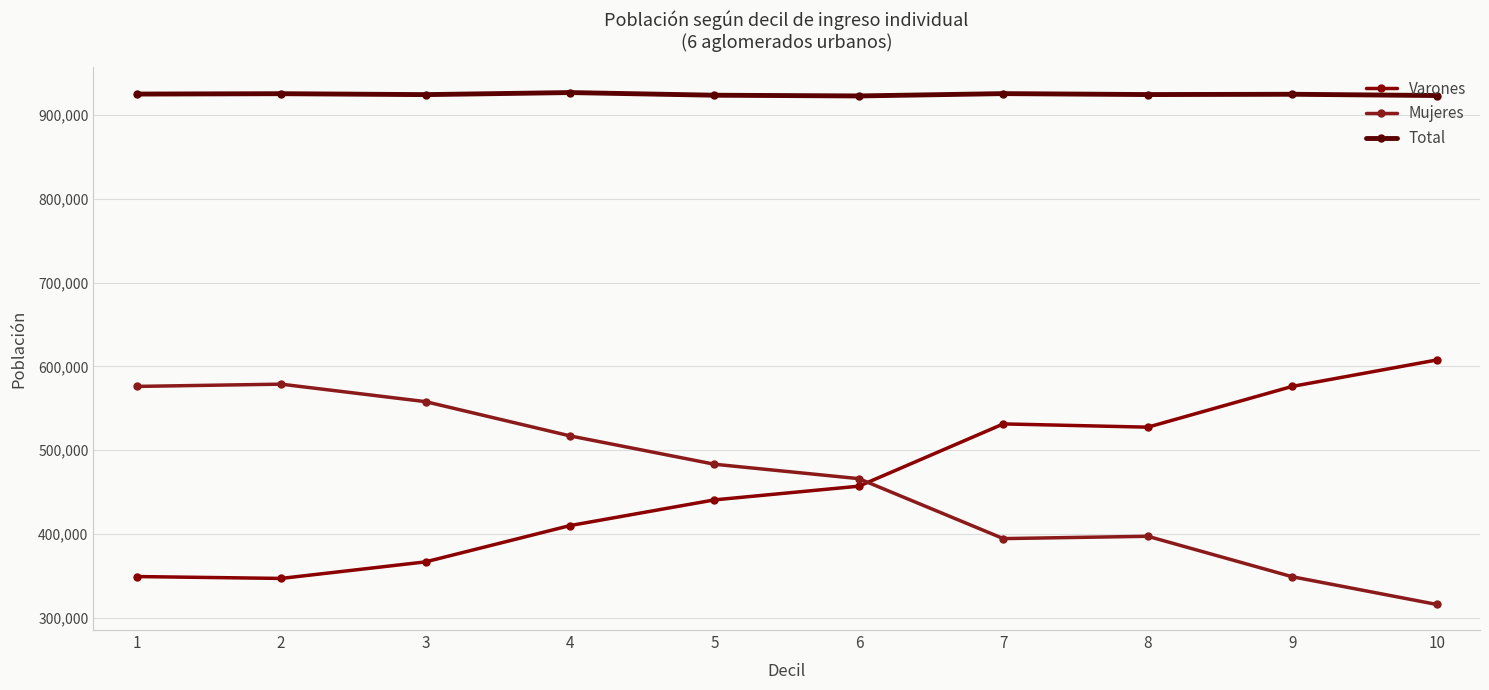

Rank the categories by Varones value from lowest to highest.

2, 1, 3, 4, 5, 6, 8, 7, 9, 10